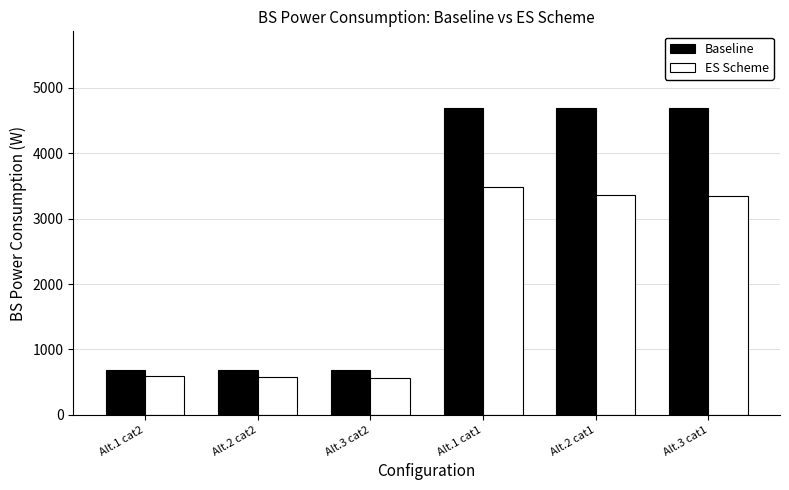

What is the spread (max minus min) of values at Alt.3 cat1?

1346.0